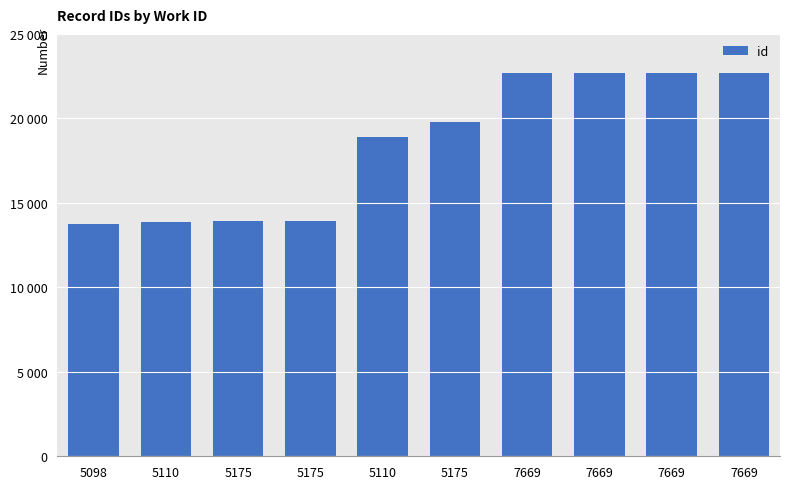

Reading left to right, extract all data points from this chart.

5098=13776	5110=13890	5175=13906	5175=13913	5110=18889	5175=19785	7669=22674	7669=22675	7669=22687	7669=22693